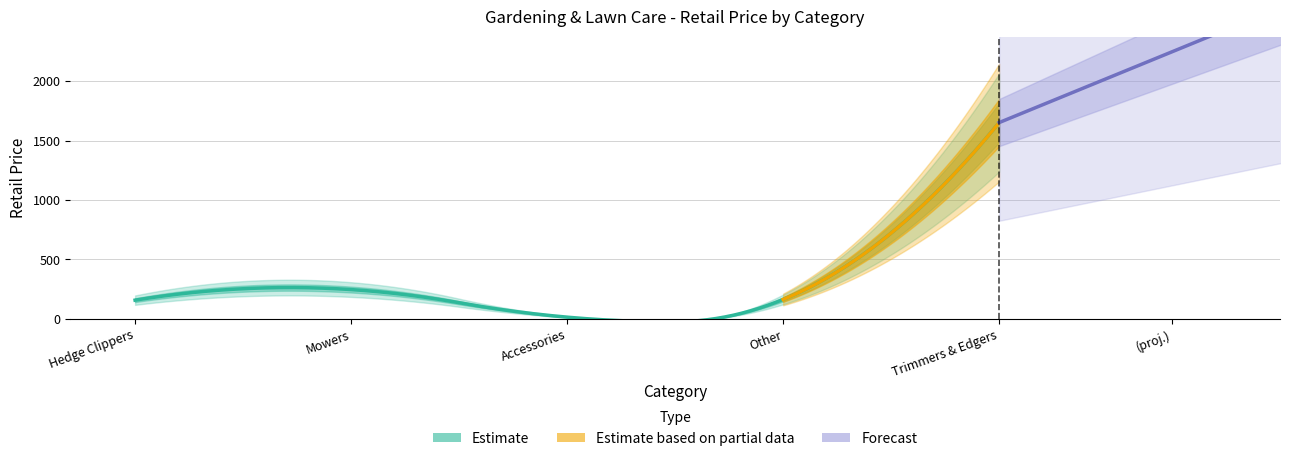

What is the value of the 4th point from the left?

158.0